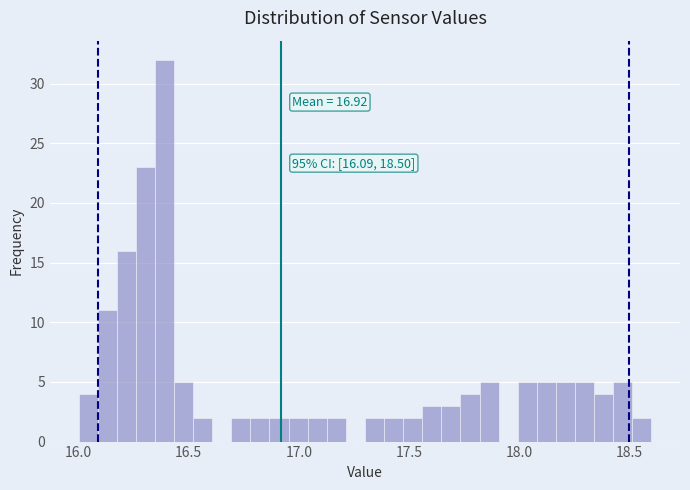

Read against the x-axis, roughly where is the centre of the tallest bar?

16.40